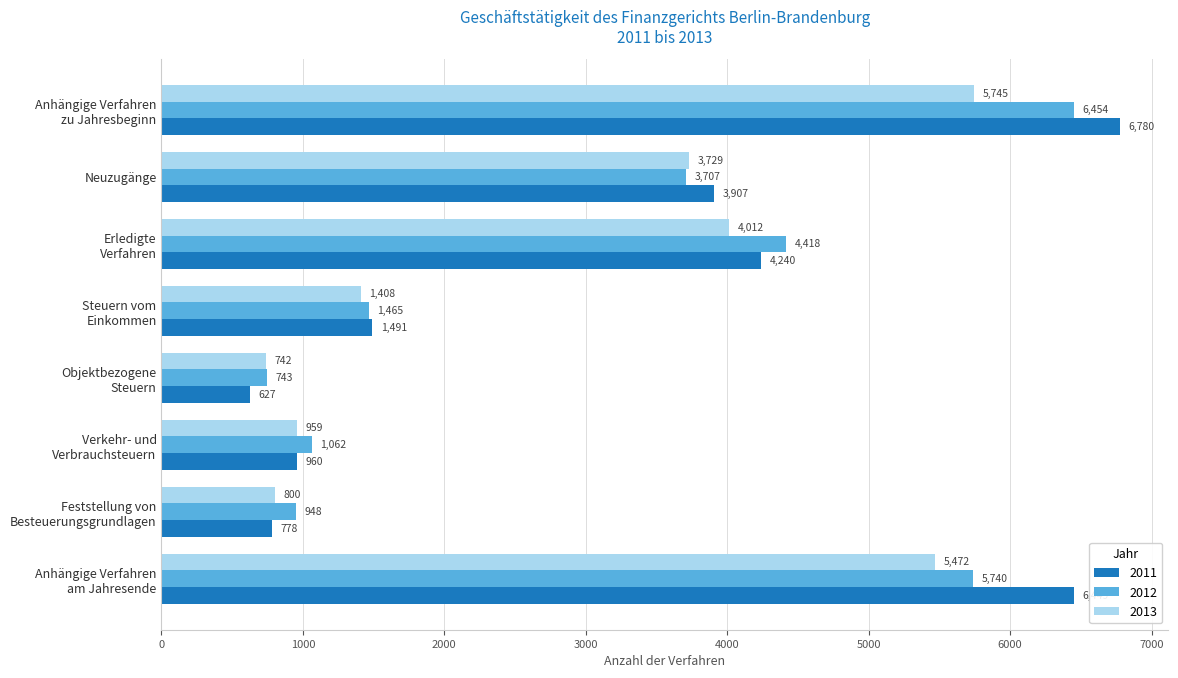

What is the difference between the 2013 values at Neuzugänge and Feststellung von
Besteuerungsgrundlagen?

2929